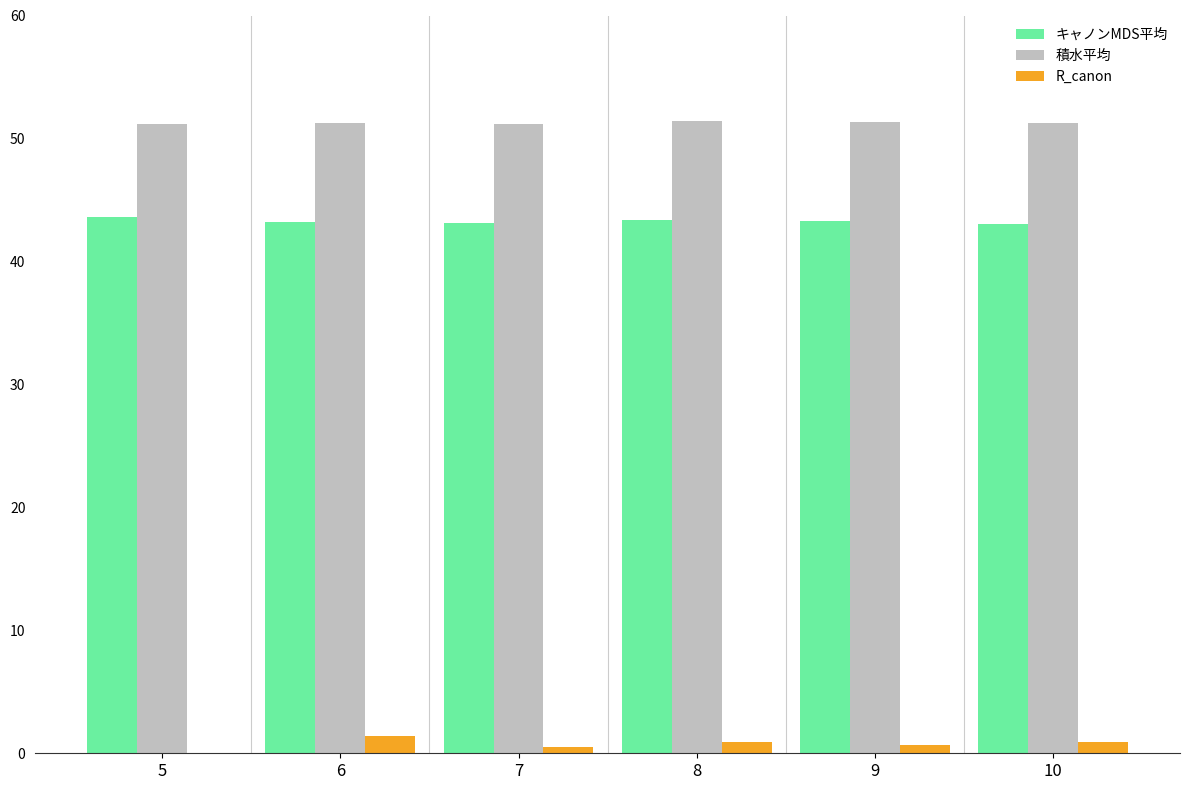

What is the maximum value shown in the chart?

51.4